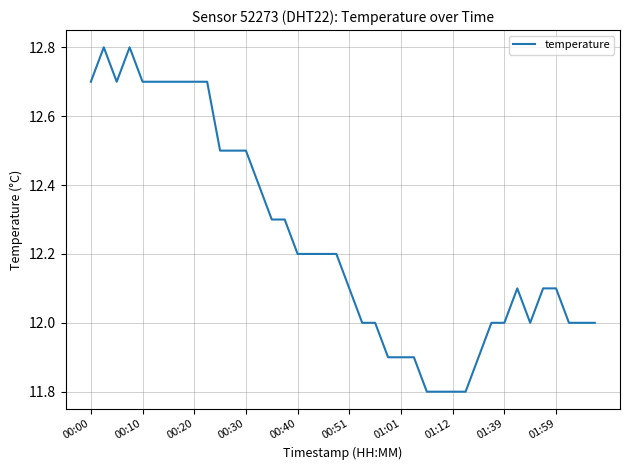

Does the chart have visible grid lines?

Yes